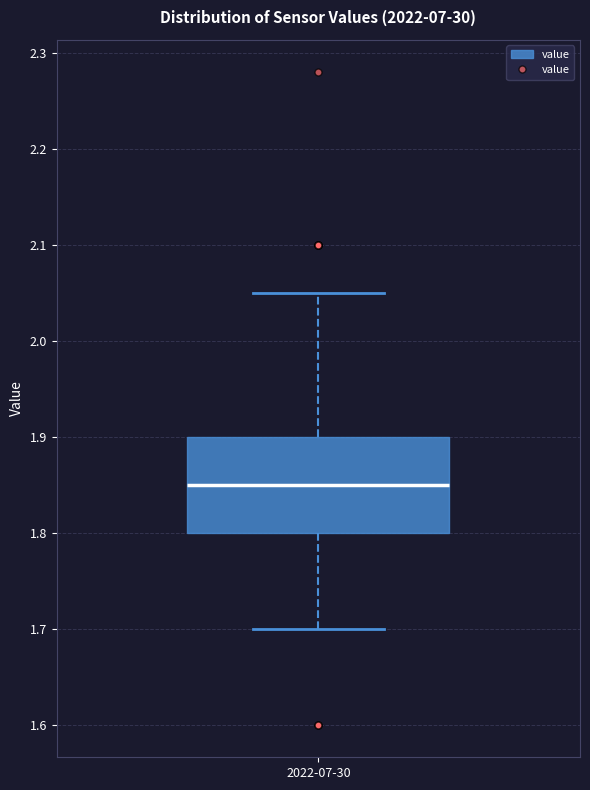

Transcribe this box plot: give where the median line is, the range the box spans, and where the two whiskers end, as read against the y-axis. The values are not printed on the chart, so give them approximately, as read against the axis.

median 1.85, box 1.80 to 1.90, whiskers 1.70 to 2.05